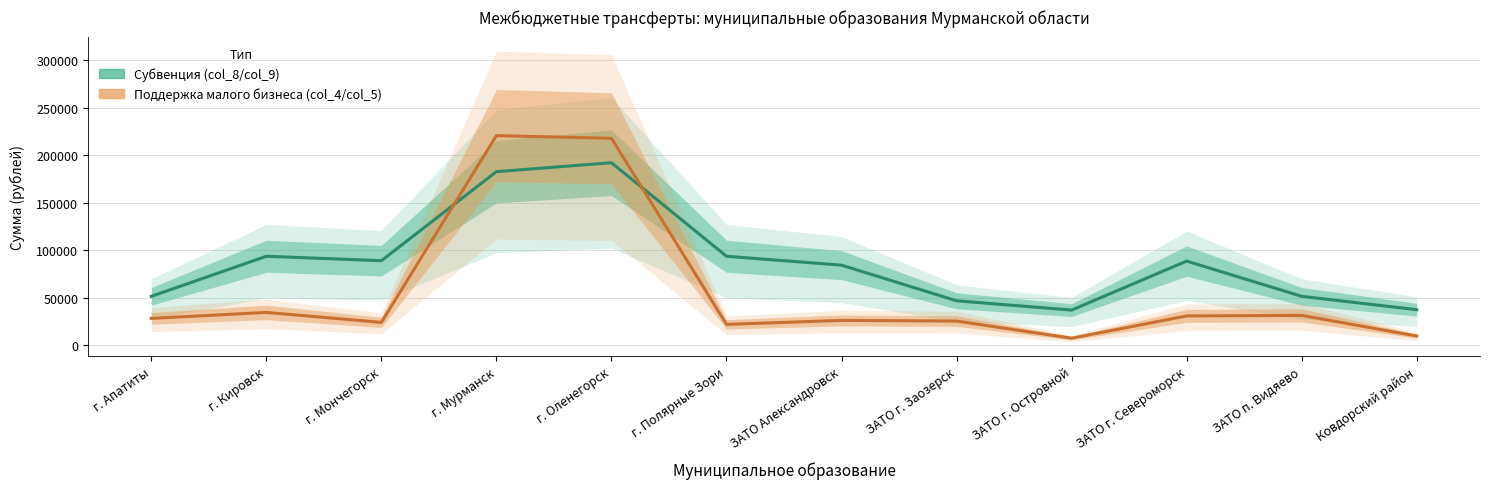

What is the label of the 9th point from the left?

ЗАТО г. Островной